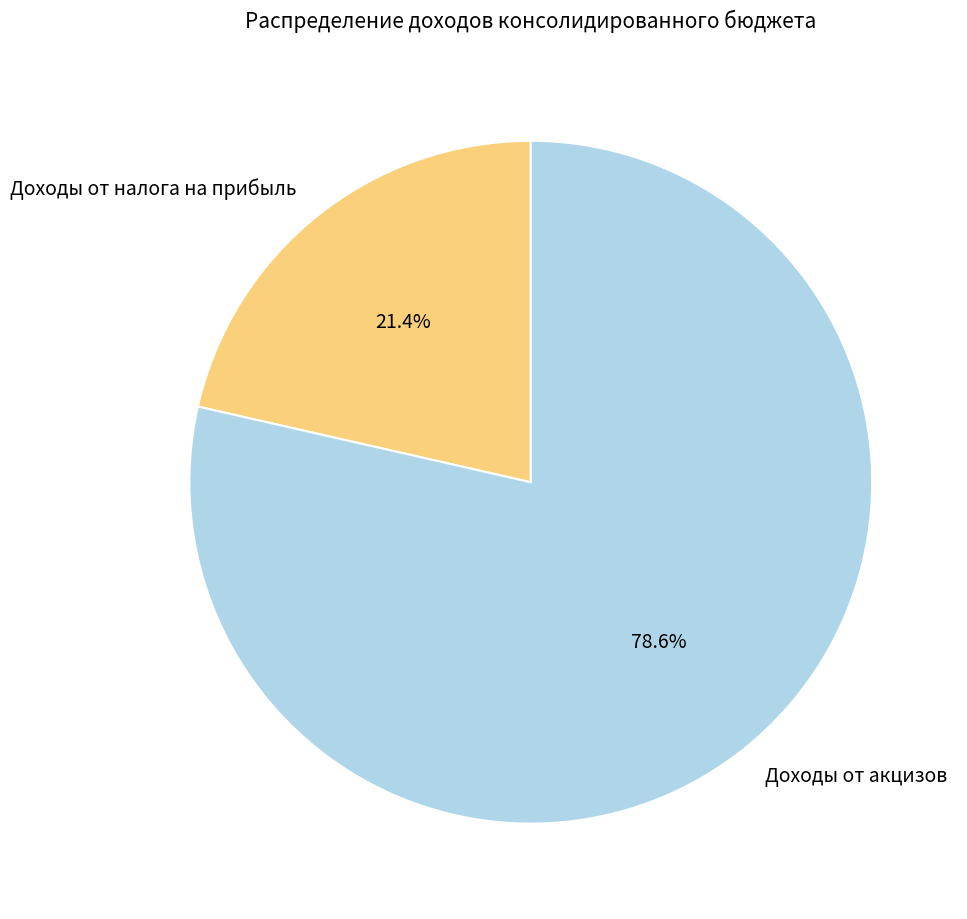

Which has a higher value, Доходы от налога на прибыль or Доходы от акцизов?

Доходы от акцизов